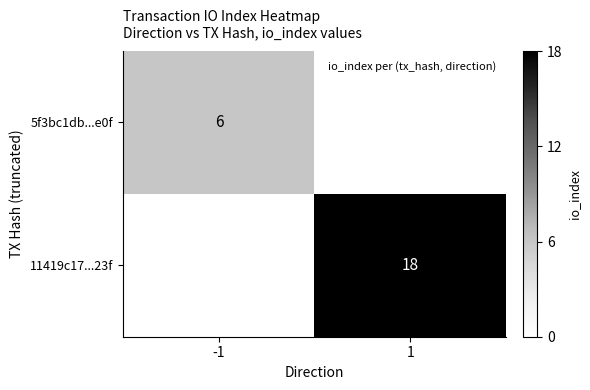

How many categories are shown in the chart?

2